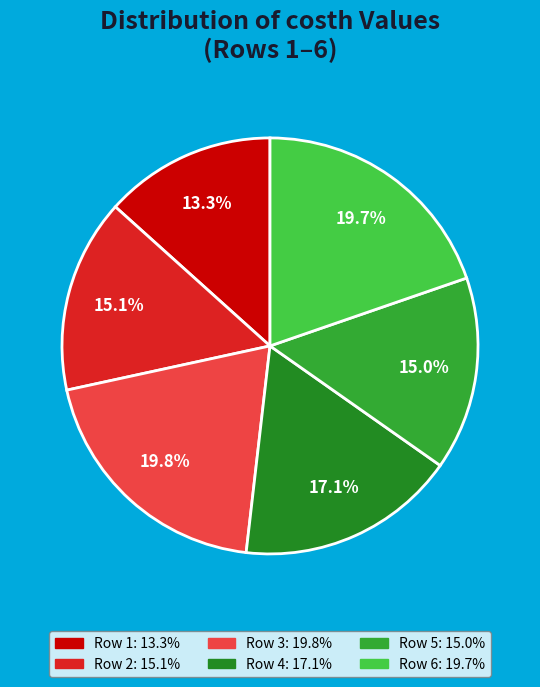

To the nearest percent, what is the difference between the largest and smallest slice percentages?

6%